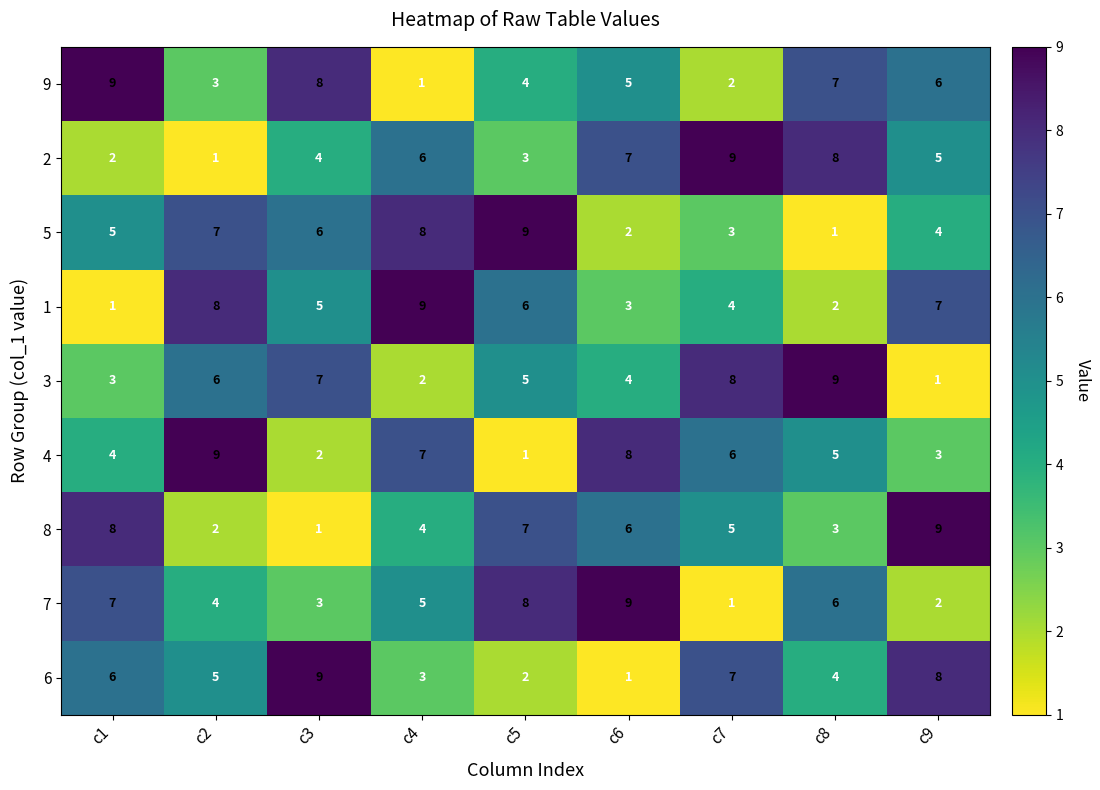

Which series changed the most between c4 and c7?

3